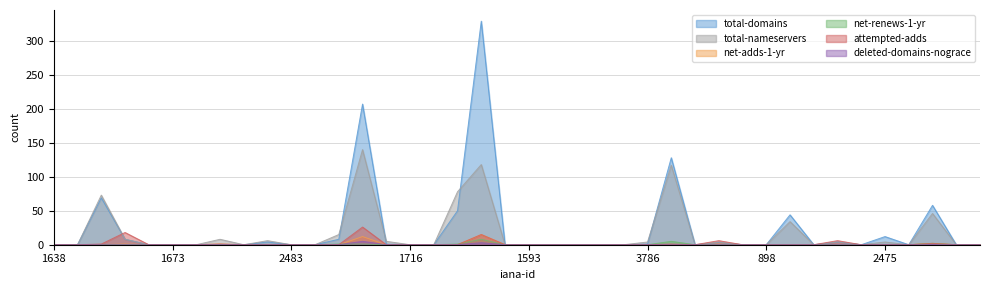

List the labels in order of total-nameservers value, largest first.

1479, 1861, 1345, 2, 292, 1052, 440, 1505, 3903, 3911, 3904, 1403, 3786, 3928, 3914, 2475, 1638, 697, 1040, 1673, 1464, 3846, 2483, 2287, 1716, 3776, 1547, 1593, 3775, 444, 1112, 3875, 1653, 3871, 898, 1600, 1865, 3936, 1375, 1915